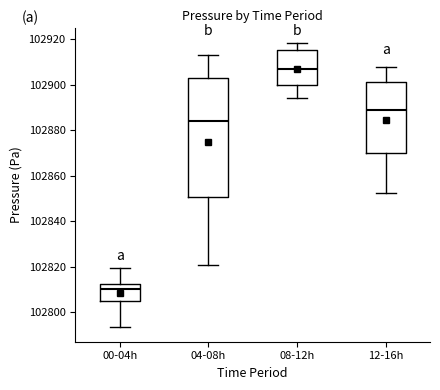

Reading left to right, read every box against the y-axis: the position of its median line, the range the box covers, and the ends of its whiskers. The values are not printed on the chart, so give them approximately, as read against the axis.

00-04h: median 102810, box 102804 to 102812, whiskers 102794 to 102820
04-08h: median 102884, box 102850 to 102902, whiskers 102820 to 102912
08-12h: median 102906, box 102900 to 102914, whiskers 102894 to 102918
12-16h: median 102888, box 102870 to 102902, whiskers 102852 to 102908